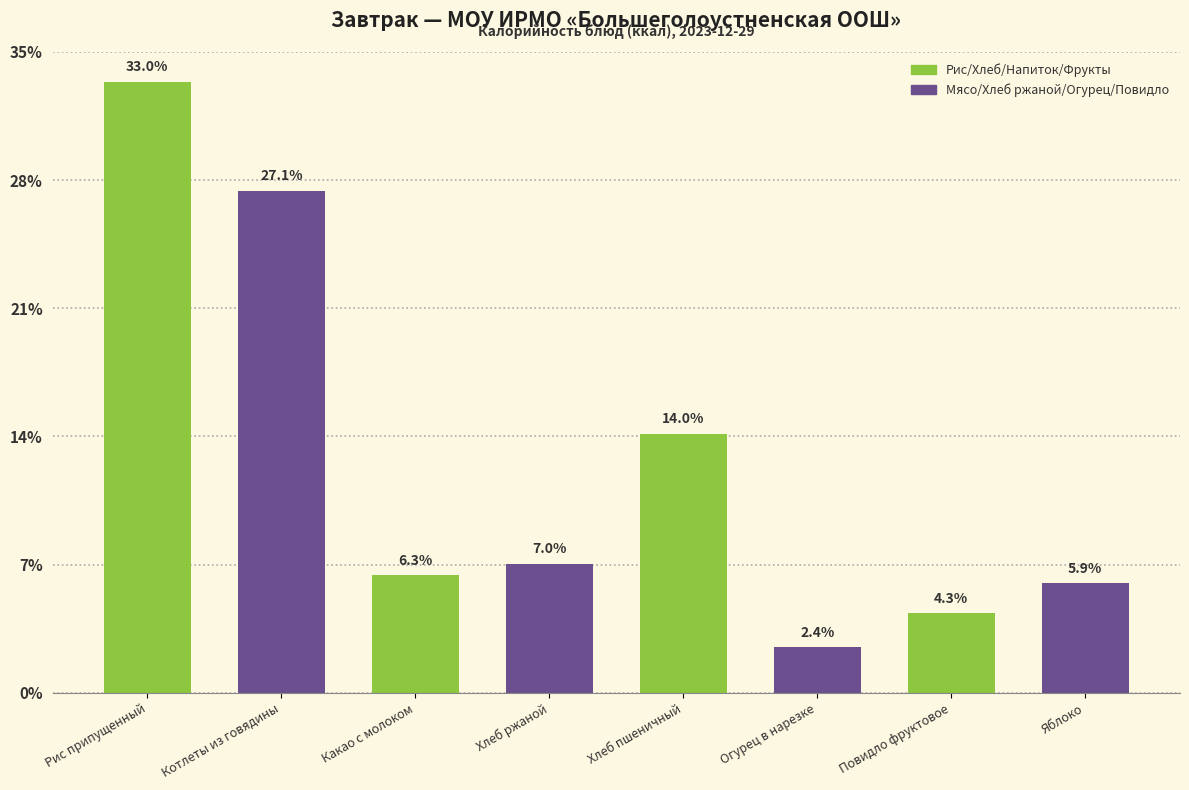

Which category has the lowest value across all series?

Огурец в нарезке